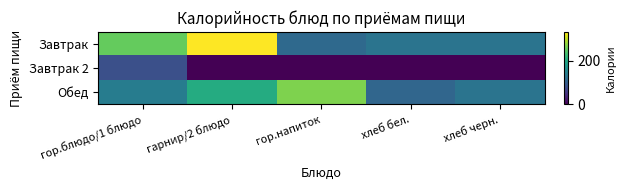

Reading right to left, transcribe all the data shown in this chart.

Завтрак: хлеб черн.=127	хлеб бел.=127	гор.напиток=113	гарнир/2 блюдо=330	гор.блюдо/1 блюдо=252
Завтрак 2: хлеб черн.=0	хлеб бел.=0	гор.напиток=0	гарнир/2 блюдо=0	гор.блюдо/1 блюдо=80
Обед: хлеб черн.=127	хлеб бел.=109	гор.напиток=266	гарнир/2 блюдо=203	гор.блюдо/1 блюдо=138